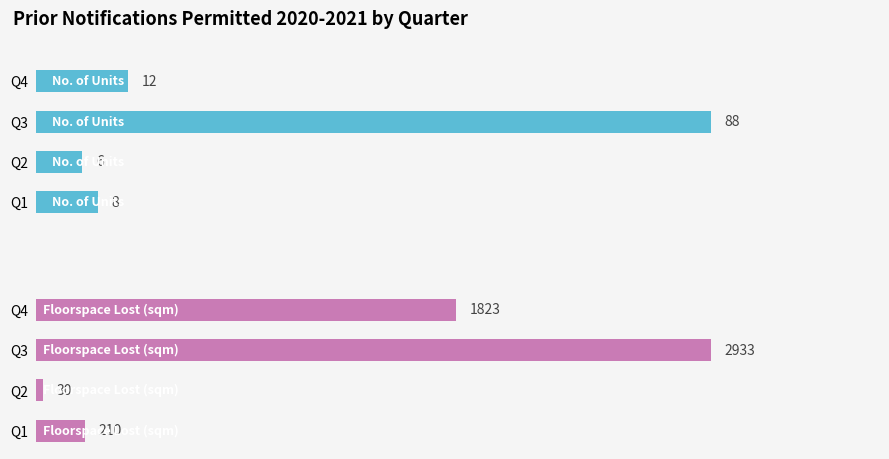

Which series has the widest spread of values?

Floorspace Lost (sqm)